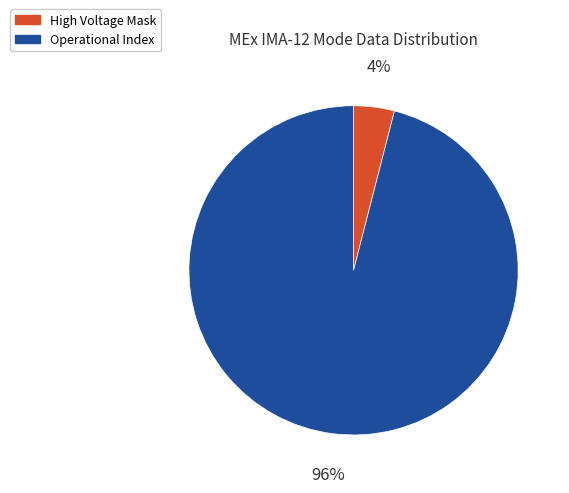

True or false: Operational Index accounts for 96% of the total.

True